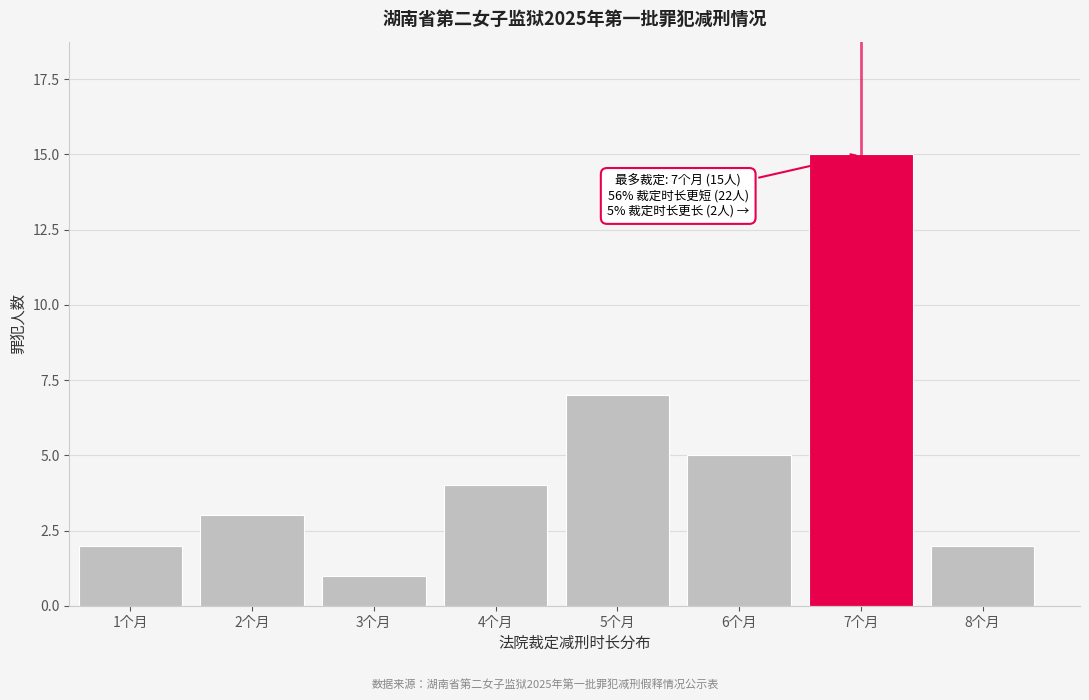

Reading right to left, transcribe all the data shown in this chart.

8个月=2	7个月=15	6个月=5	5个月=7	4个月=4	3个月=1	2个月=3	1个月=2